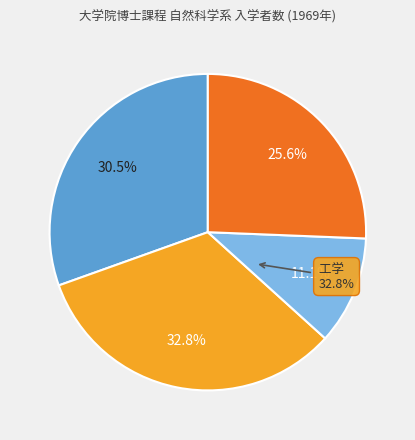

How many segments does this pie chart have?

4